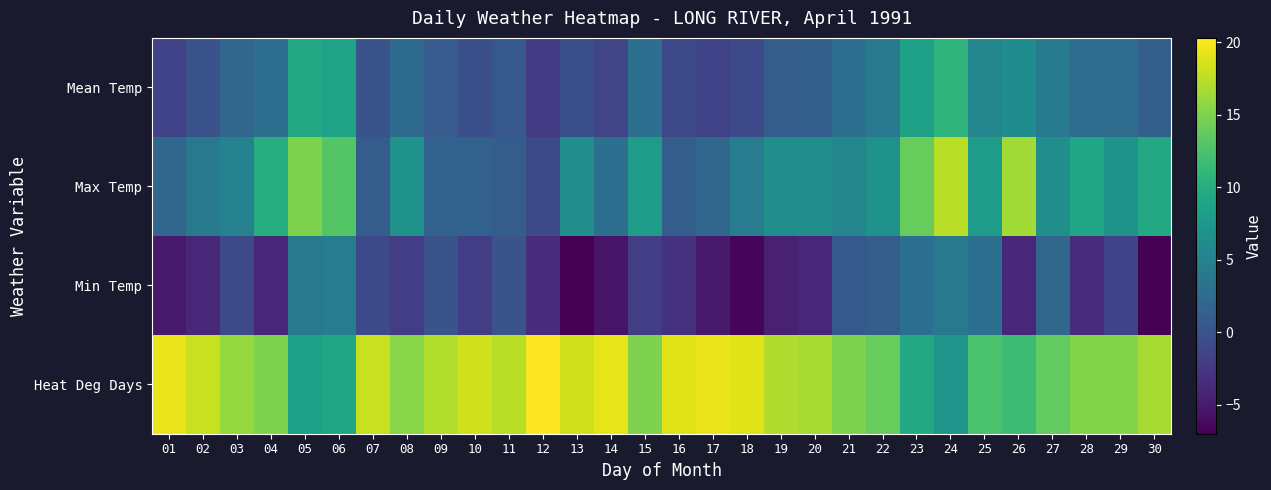

Which series has the widest spread of values?

Max Temp